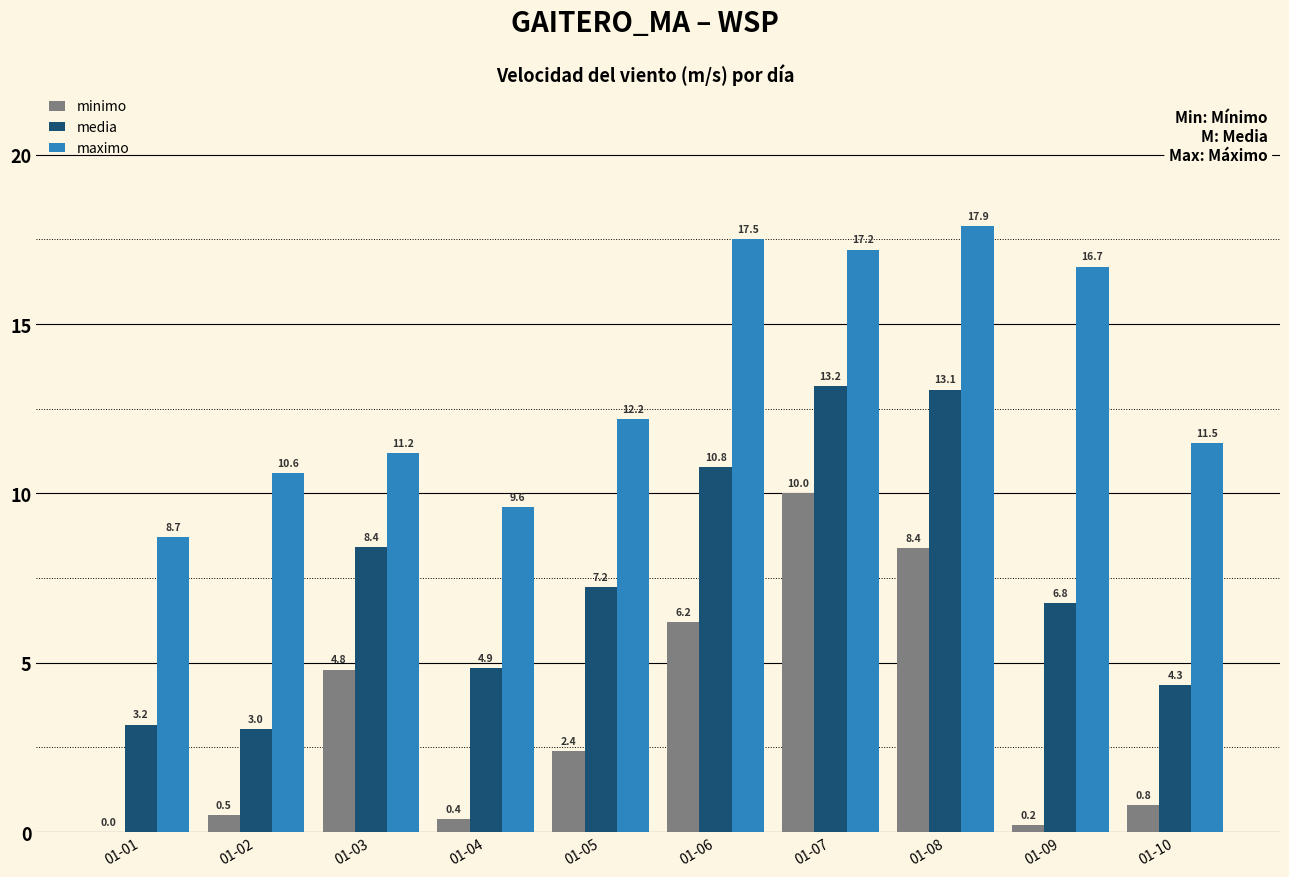

How many groups of bars are there?

10